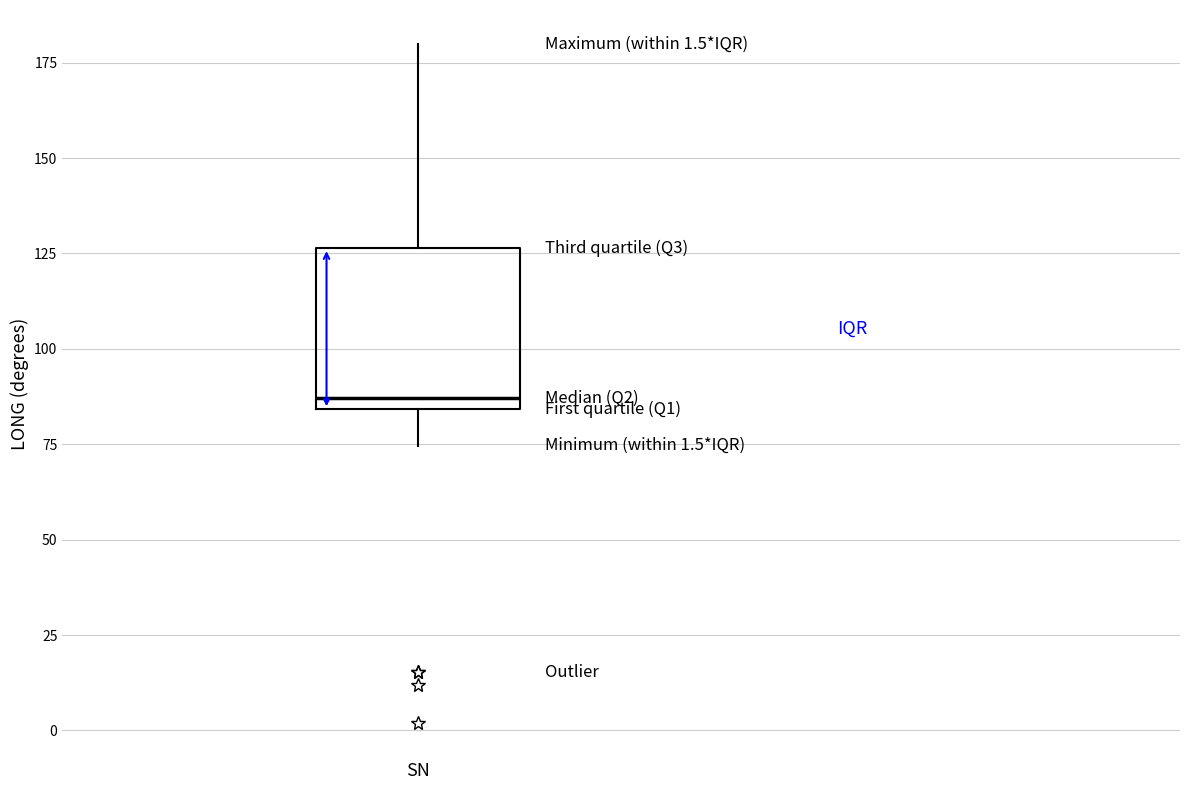

Read this box plot against the y-axis: the position of the median line, the range covered by the box, and the ends of both whiskers. The values are not printed on the chart, so give them approximately, as read against the axis.

median 85 (just above the box's lower edge), box 85 to 125, whiskers 75 to 180